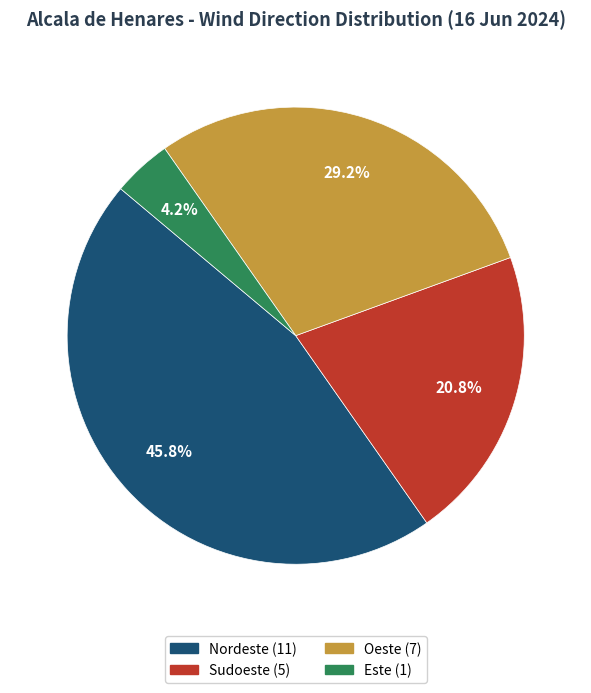

What is the largest slice in the pie chart?

Nordeste